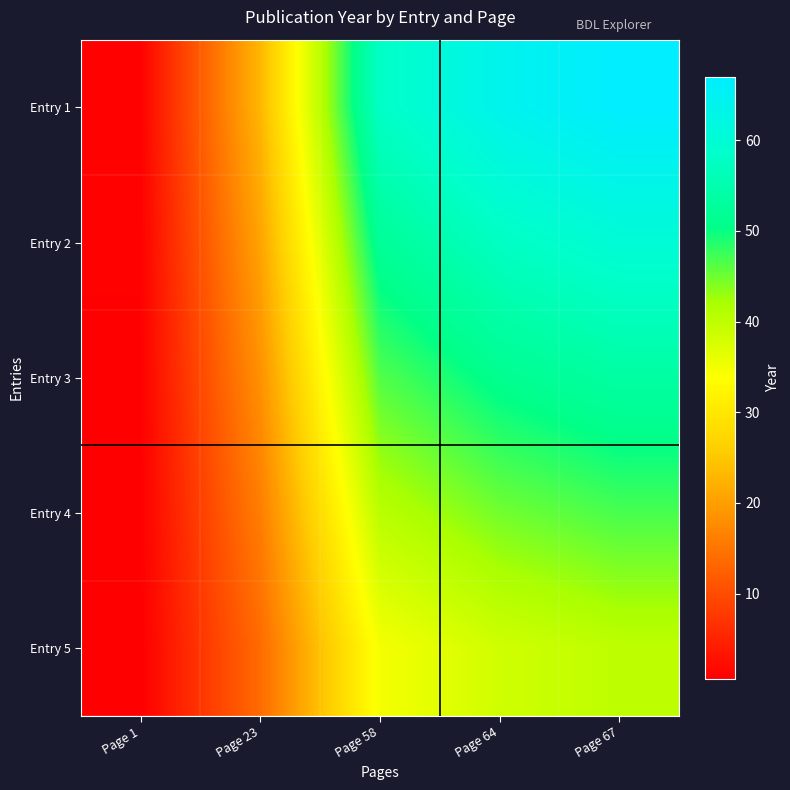

Reading left to right, what are all the values shown in this chart?

Entry 1: Page 1=1.0	Page 23=23.0	Page 58=58.0	Page 64=64.0	Page 67=67.0
Entry 2: Page 1=0.9	Page 23=20.7	Page 58=52.2	Page 64=57.6	Page 67=60.3
Entry 3: Page 1=0.8	Page 23=18.4	Page 58=46.4	Page 64=51.2	Page 67=53.6
Entry 4: Page 1=0.7	Page 23=16.1	Page 58=40.6	Page 64=44.8	Page 67=46.9
Entry 5: Page 1=0.6	Page 23=13.8	Page 58=34.8	Page 64=38.4	Page 67=40.2